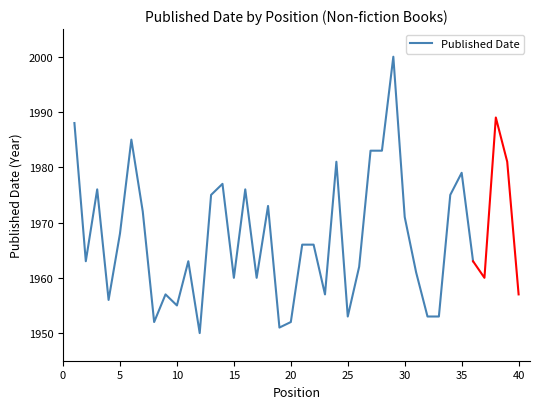

What is the maximum value shown in the chart?

2000